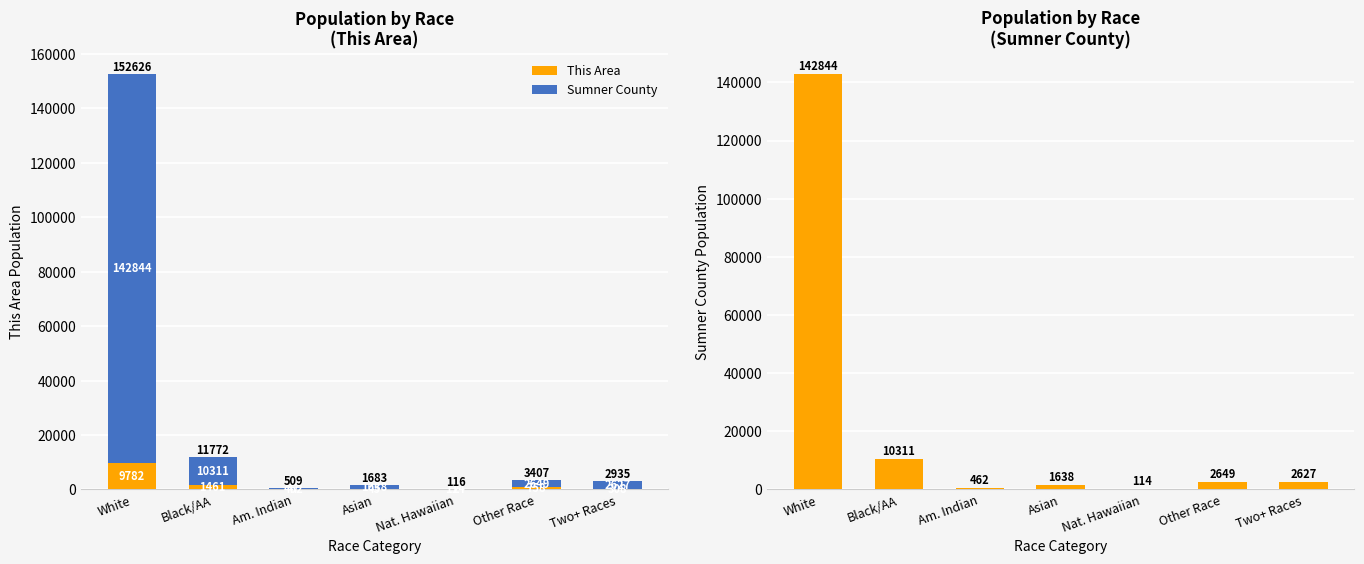

What is the label of the 4th bar from the left?

Asian